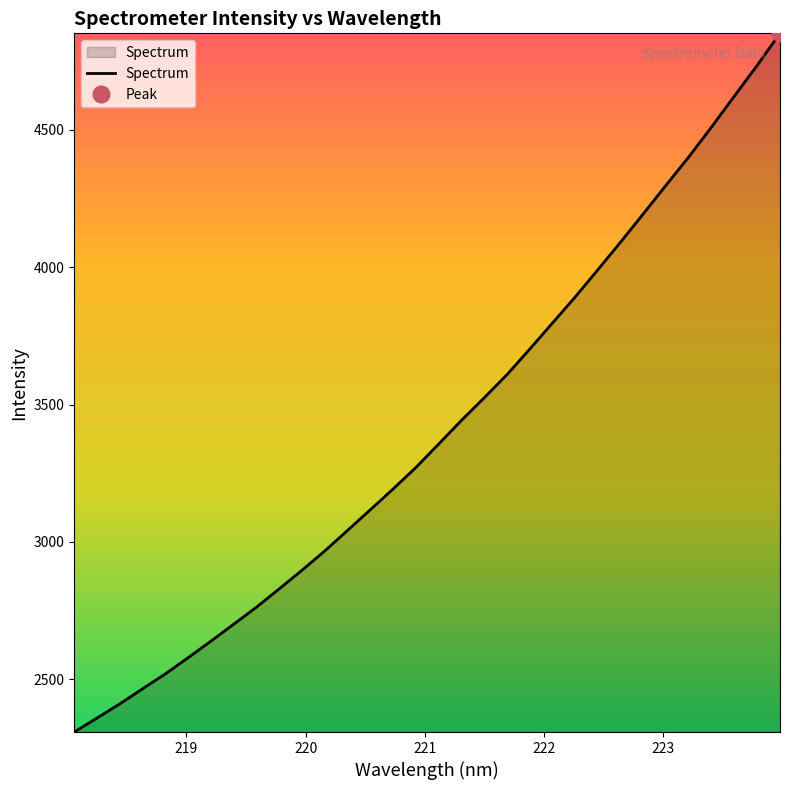

What is the maximum value for Spectrum?

4851.4